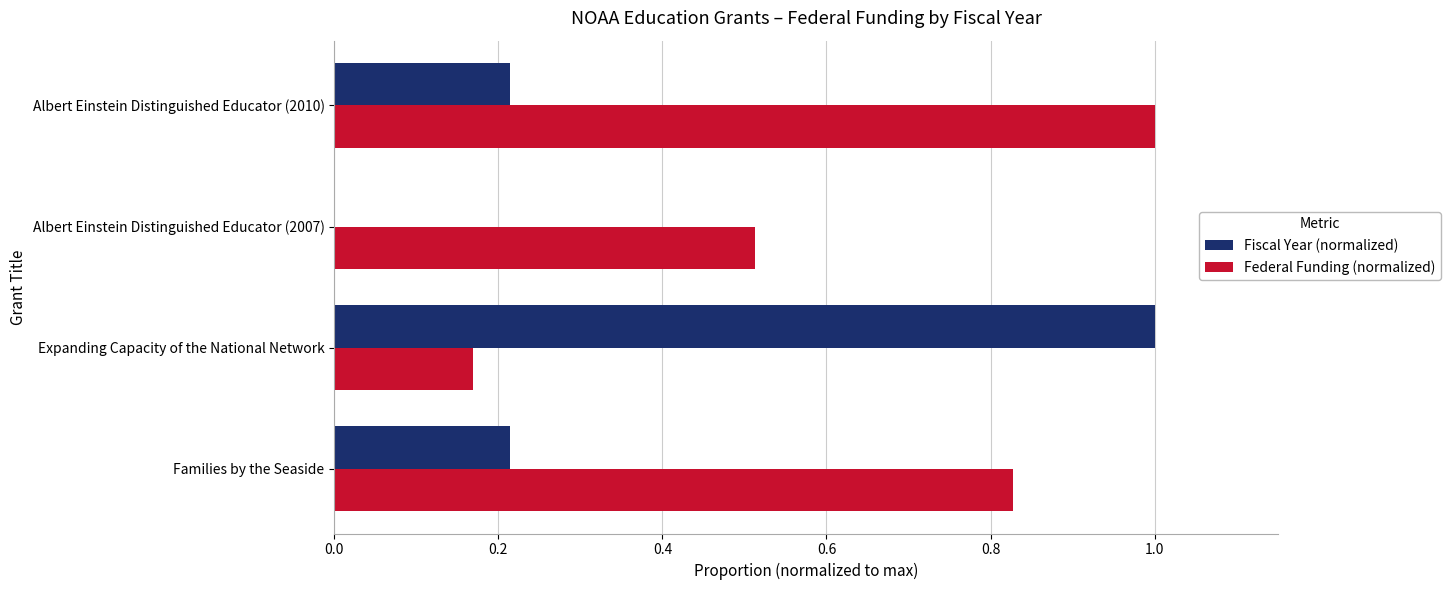

How many Federal Funding (normalized) values are between 0 and 1?

4